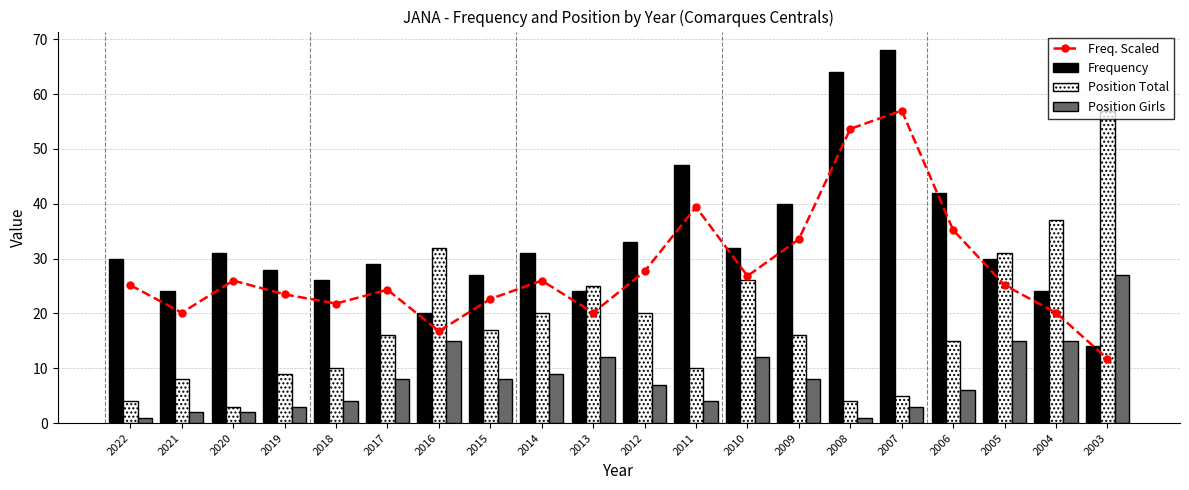

How many groups of bars are there?

20